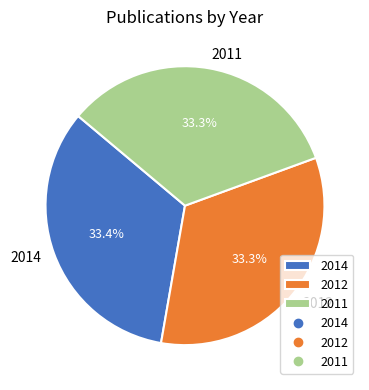

Is there a majority slice in this chart?

No